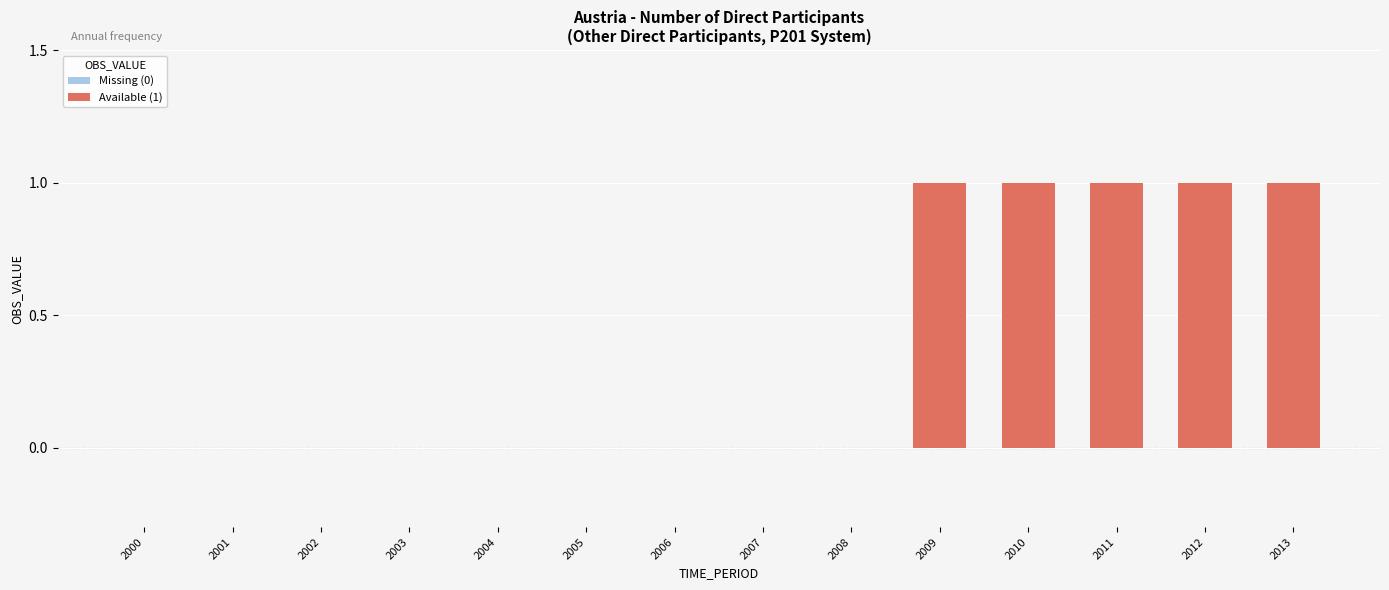

What is the sum of all values?

5